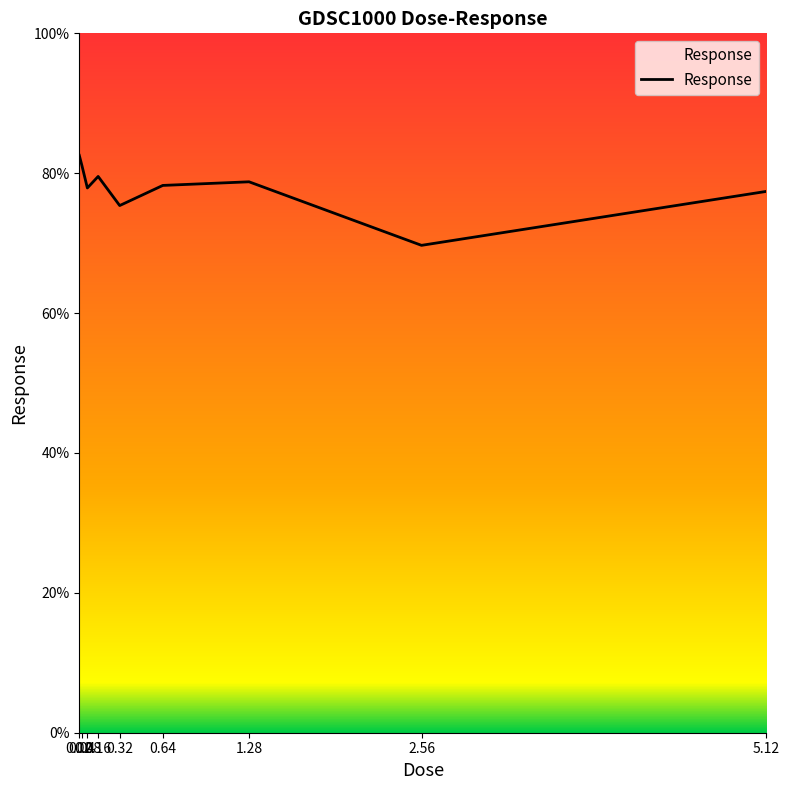

What is the minimum value shown in the chart?

69.7